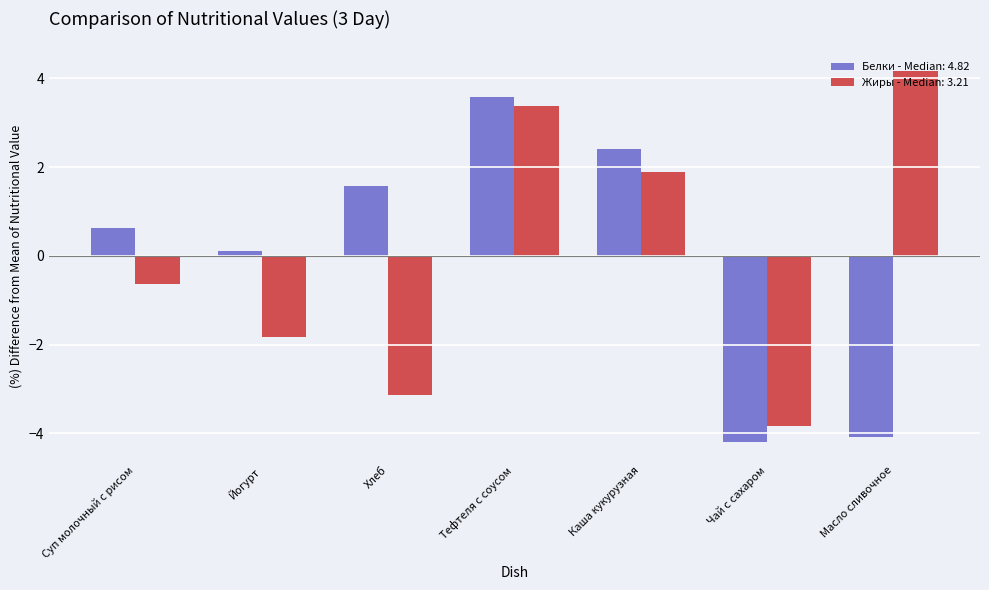

What is the greatest value displayed?

4.2